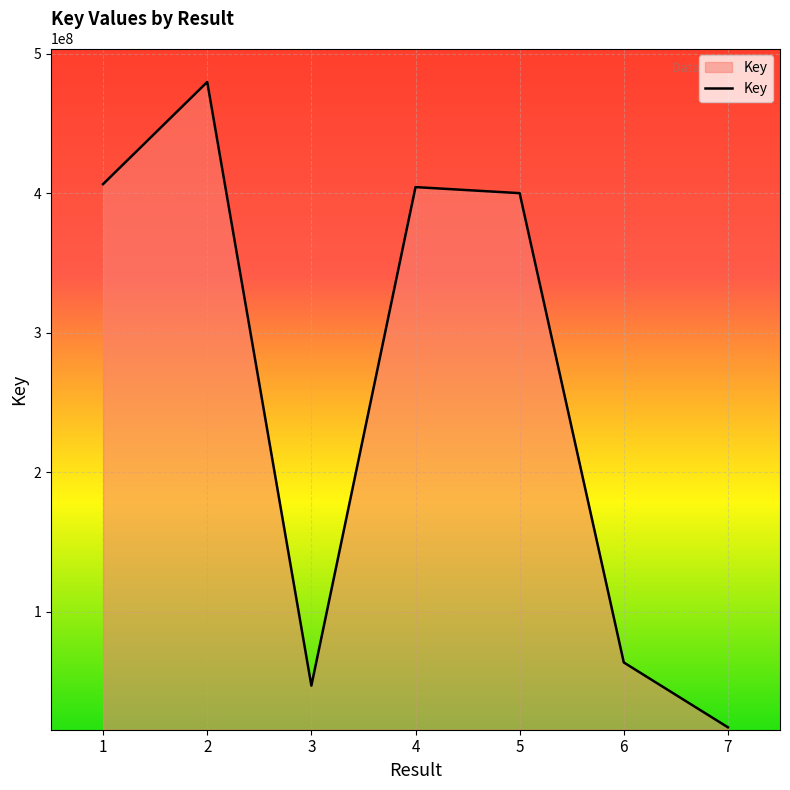

What is the difference between the values at 5 and 7?

382877448